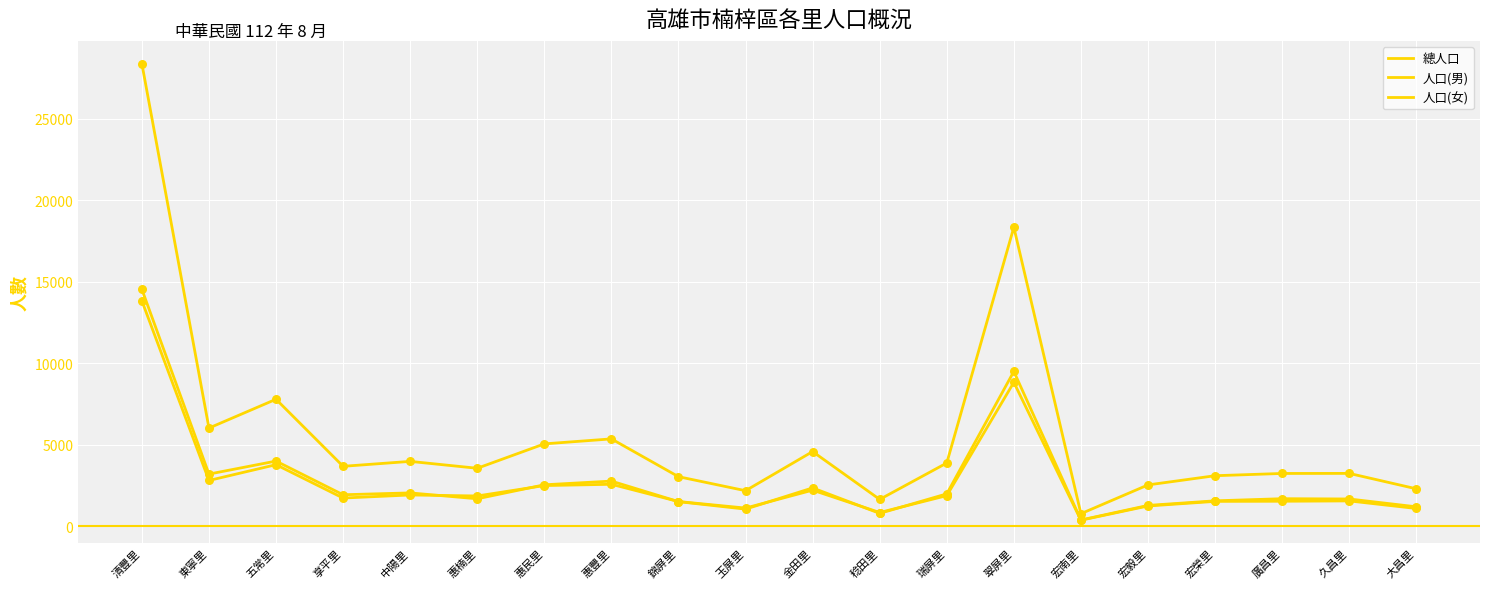

How many lines are shown in the chart?

3